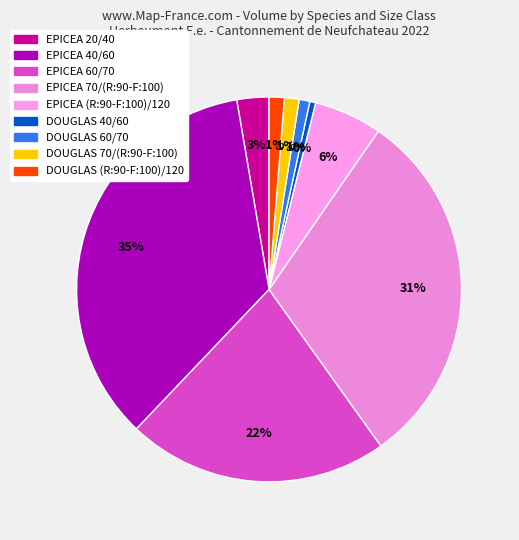

Is there a majority slice in this chart?

No